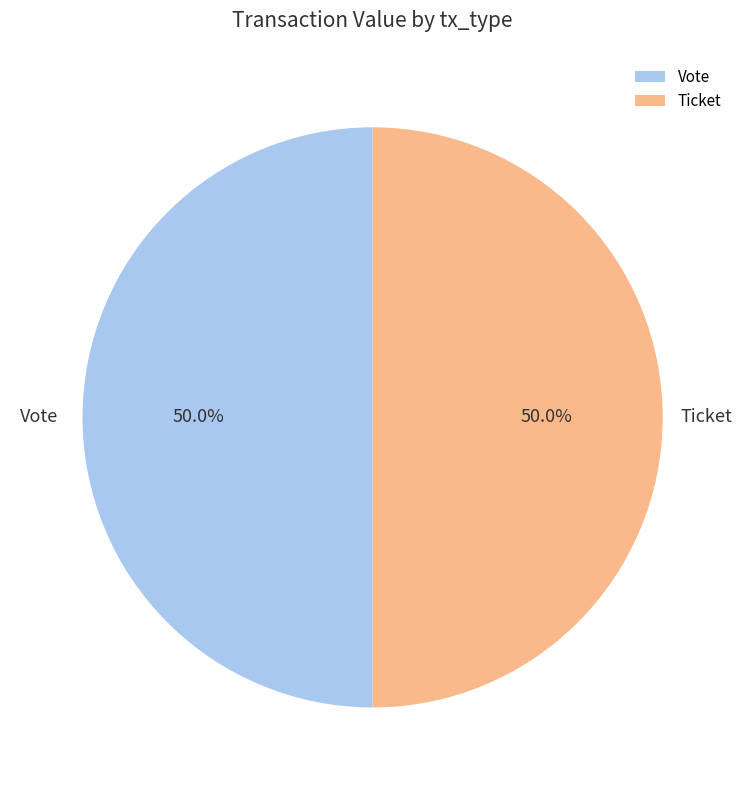

What percentage do Vote and Ticket together represent?

100.0%